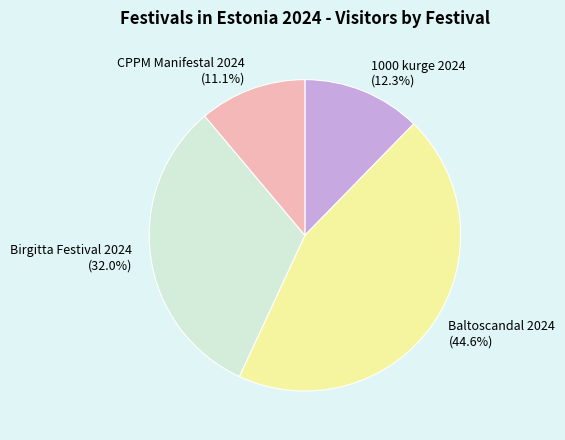

Does any single category account for the majority?

No